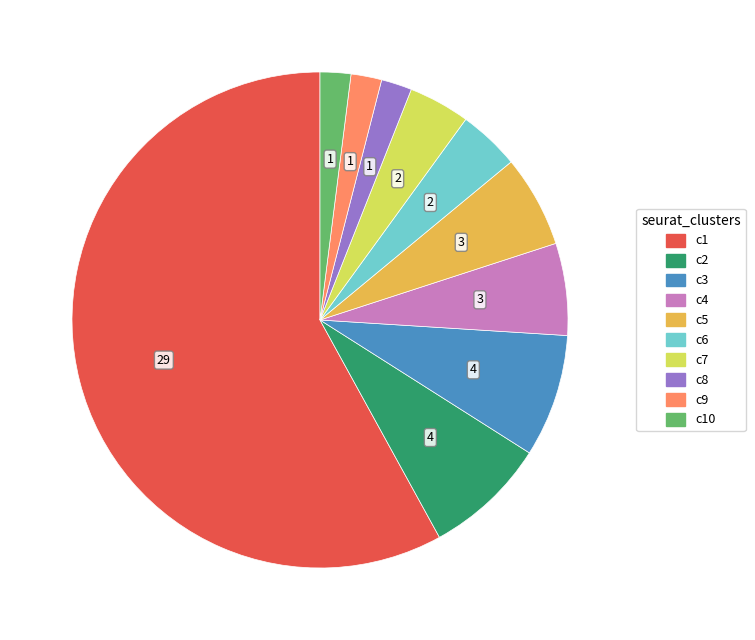

Combined, do c6 and c9 account for over 50%?

No